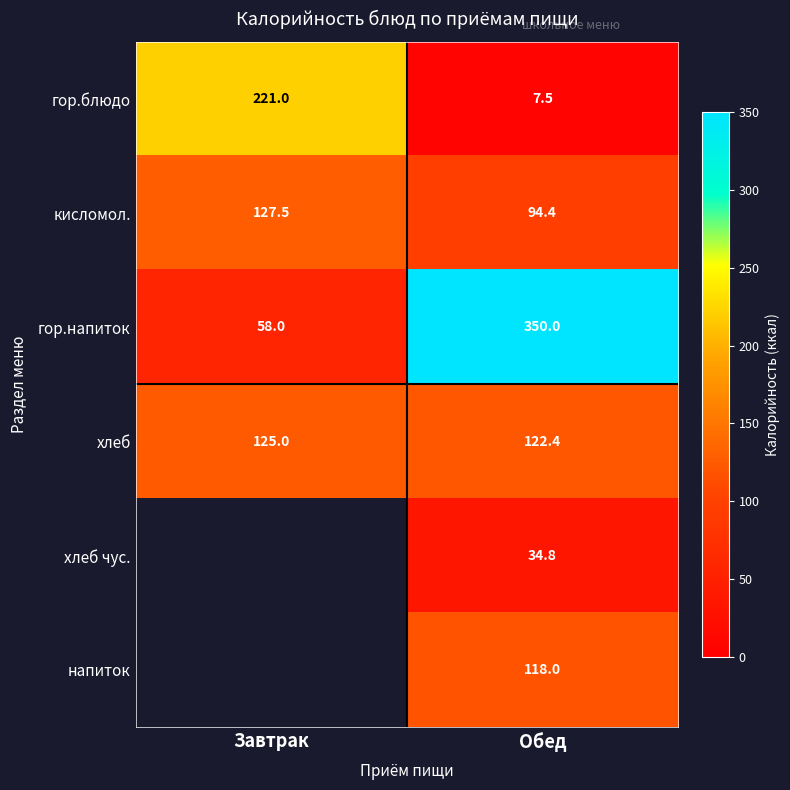

The value of кисломол. at Обед is 38.1. True or false?

False